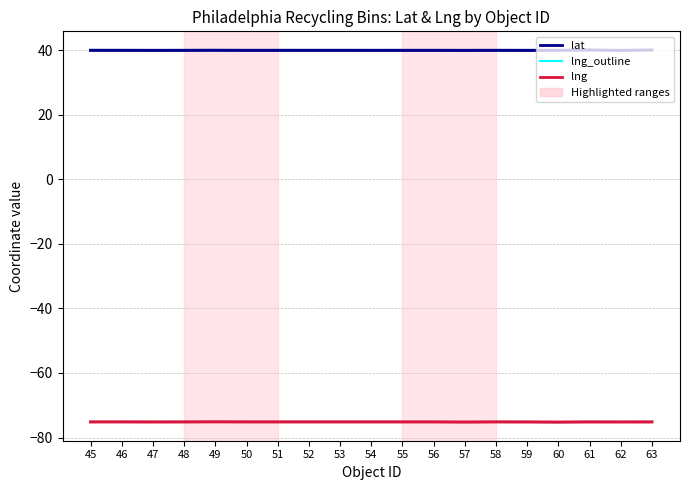

At which category is the sum across all series the highest?

63